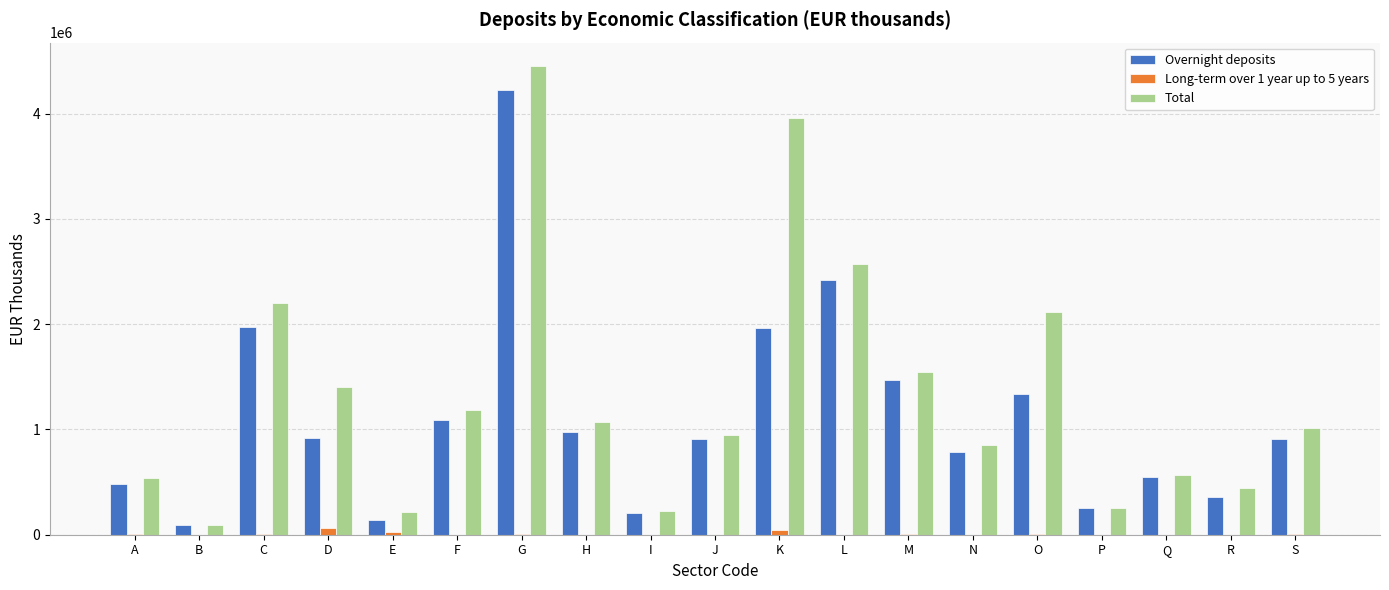

What is the sum of all Total values?

25658402